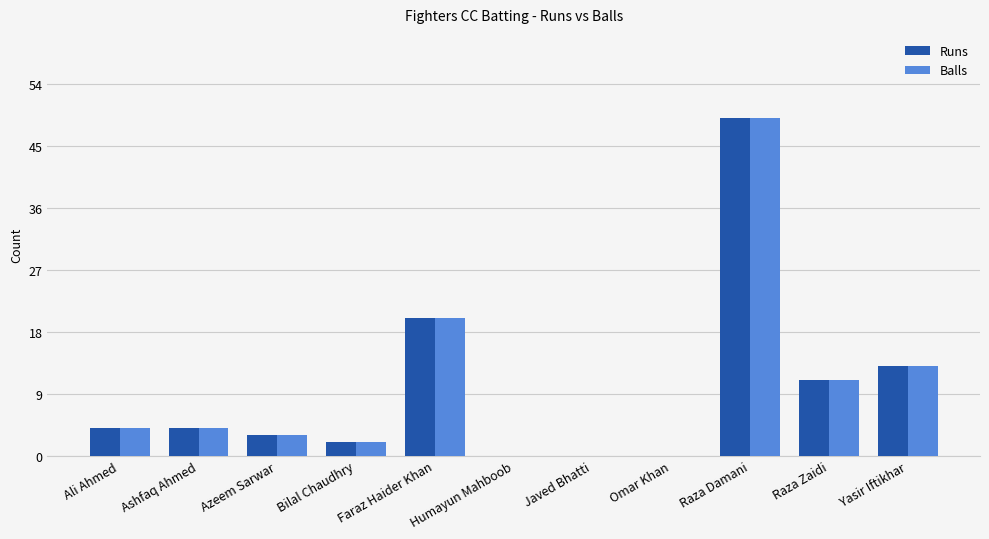

How many groups of bars are there?

11